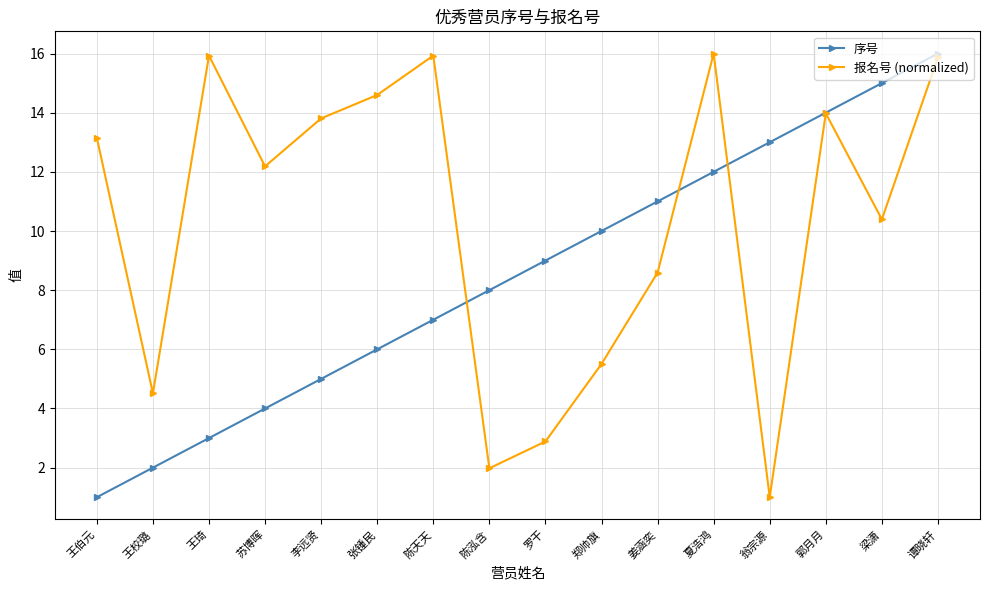

What position from the right is 李远贤?

12